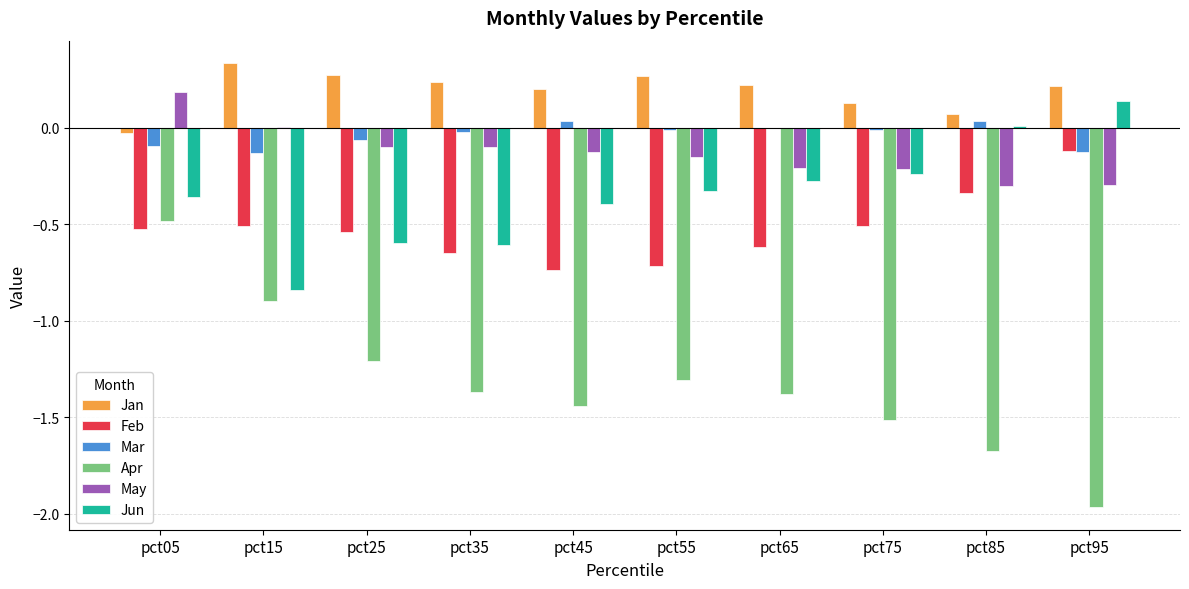

What is the total value across all series at pct75?

-2.4